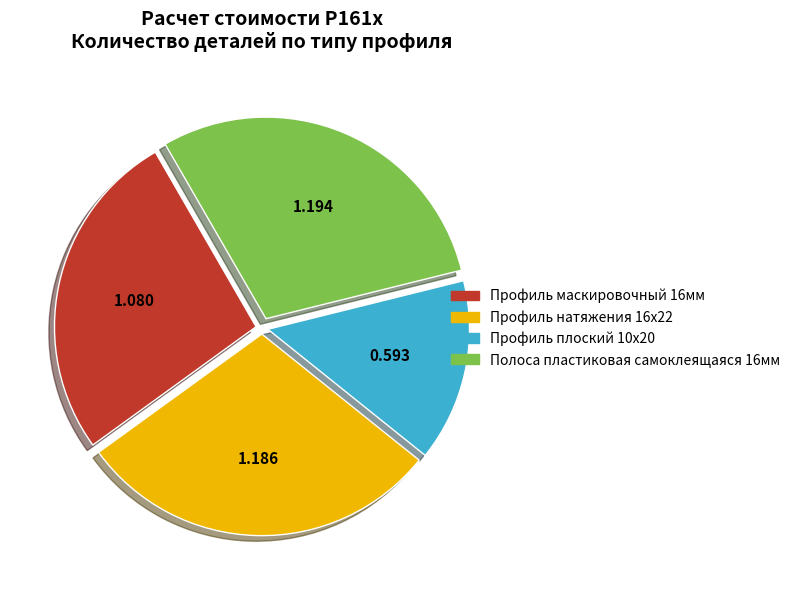

Does Полоса пластиковая самоклеящаяся 16мм represent more than half of the total?

No